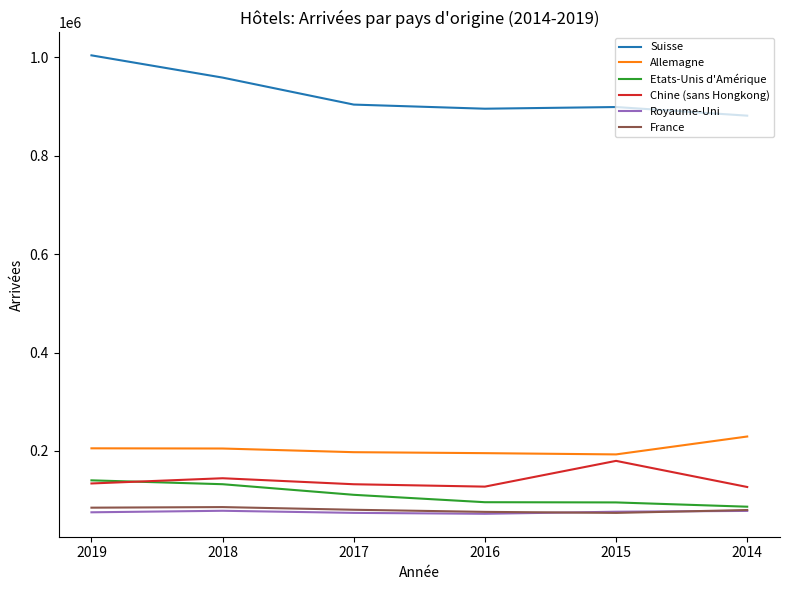

Which series has the largest total across all categories?

Suisse